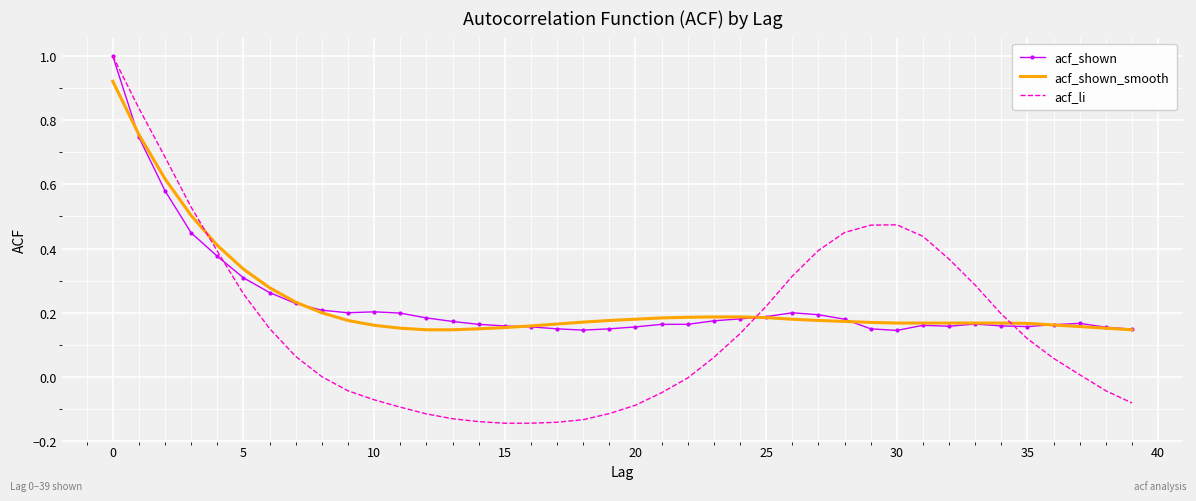

What is the highest value of the acf_shown series?

1.0